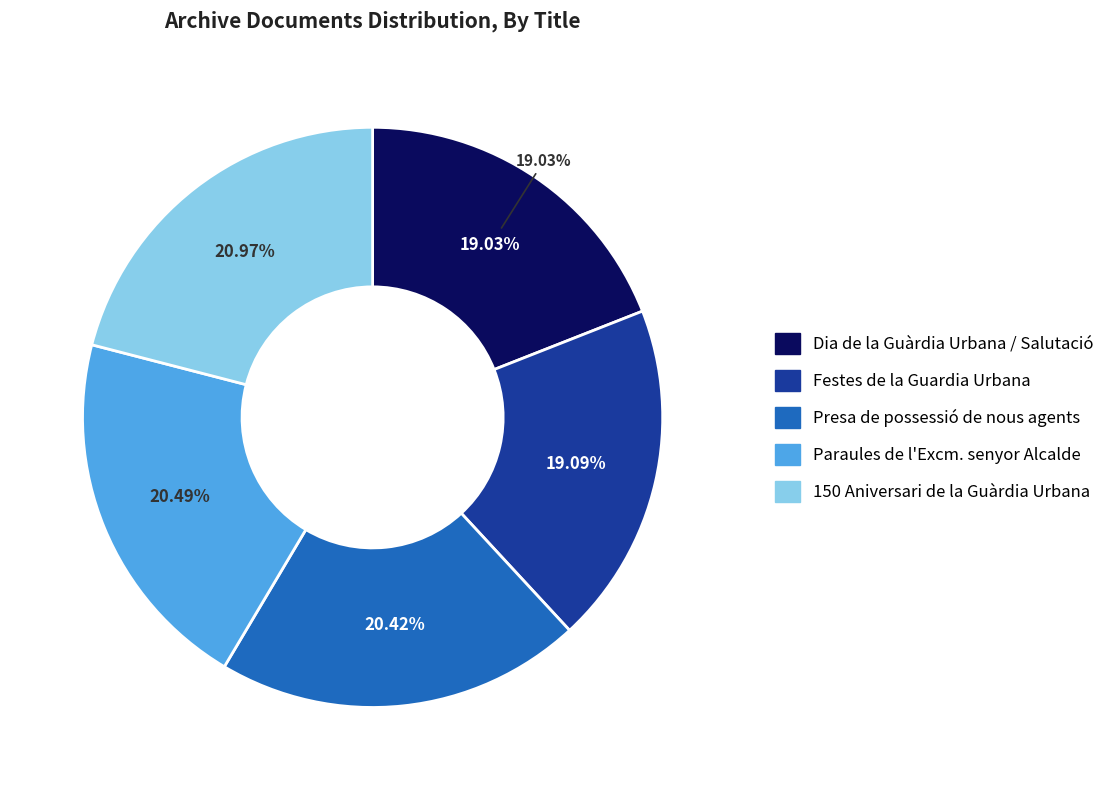

Which has a higher value, Paraules de l'Excm. senyor Alcalde or Festes de la Guardia Urbana?

Paraules de l'Excm. senyor Alcalde